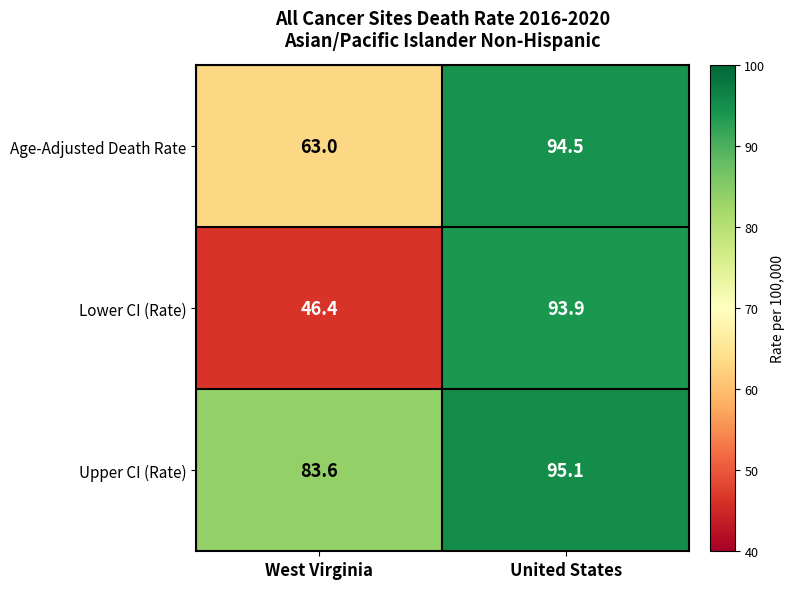

Which category has the highest value across all series?

United States